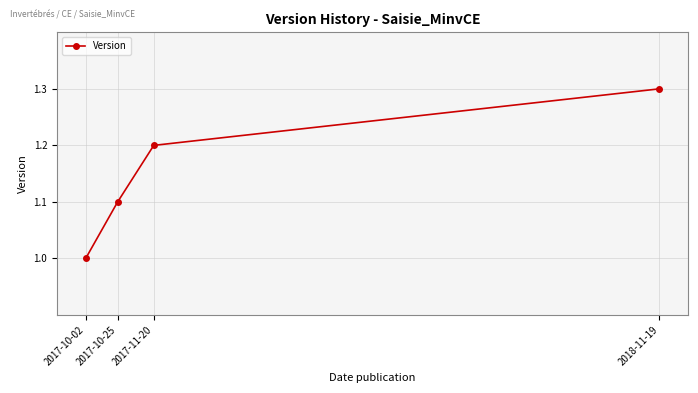

Does the chart display data point markers on the line(s)?

Yes